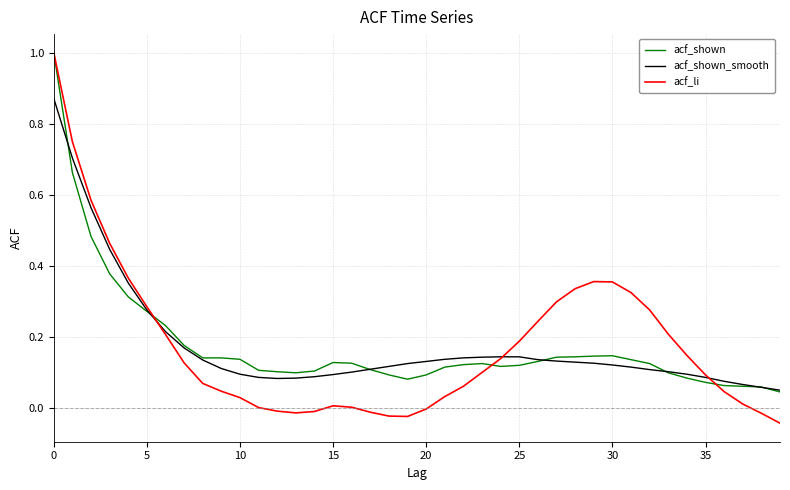

What is the maximum value shown in the chart?

1.0